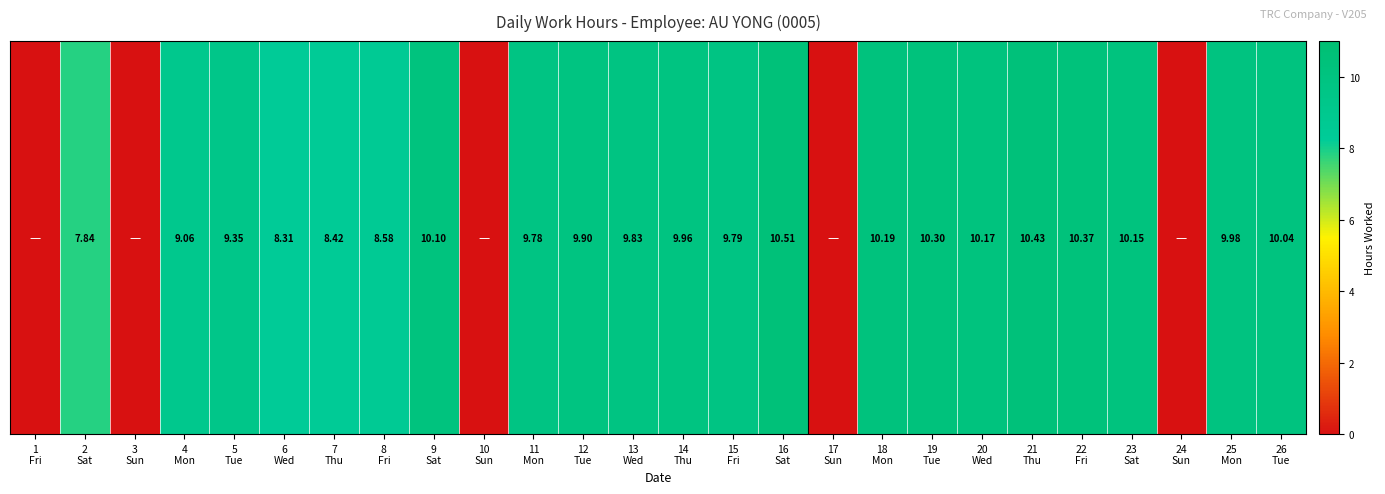

Reading left to right, extract all data points from this chart.

1
Fri=0.0	2
Sat=7.8	3
Sun=0.0	4
Mon=9.1	5
Tue=9.3	6
Wed=8.3	7
Thu=8.4	8
Fri=8.6	9
Sat=10.1	10
Sun=0.0	11
Mon=9.8	12
Tue=9.9	13
Wed=9.8	14
Thu=10.0	15
Fri=9.8	16
Sat=10.5	17
Sun=0.0	18
Mon=10.2	19
Tue=10.3	20
Wed=10.2	21
Thu=10.4	22
Fri=10.4	23
Sat=10.2	24
Sun=0.0	25
Mon=10.0	26
Tue=10.0